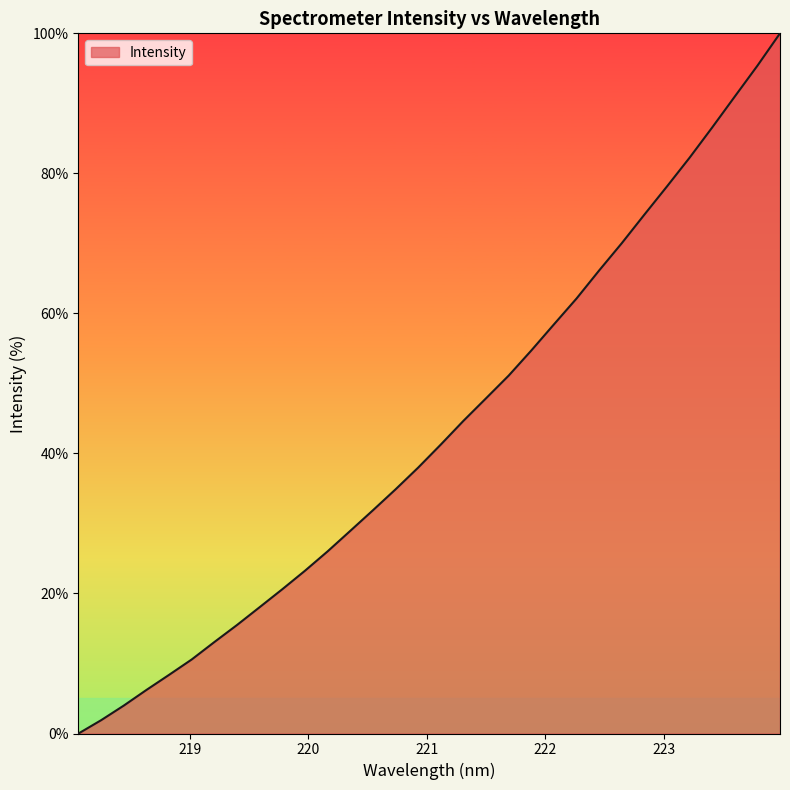

What is the greatest value displayed?

100.0